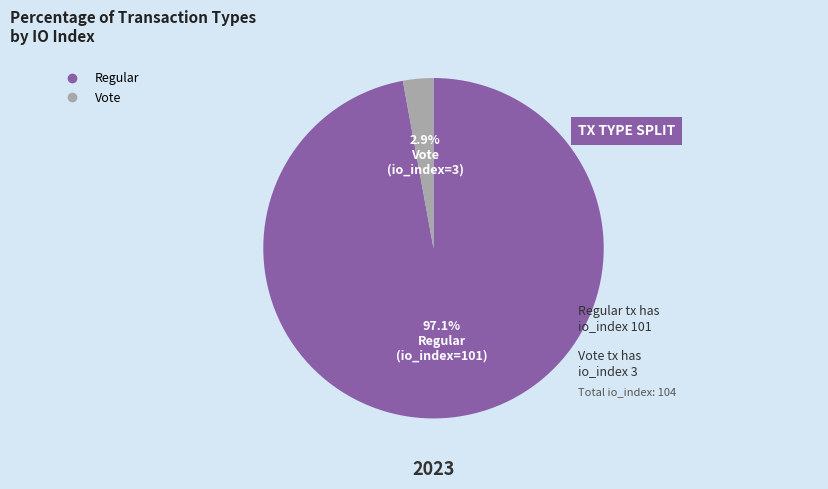

To the nearest percent, what is the combined percentage of Vote and Regular?

100%